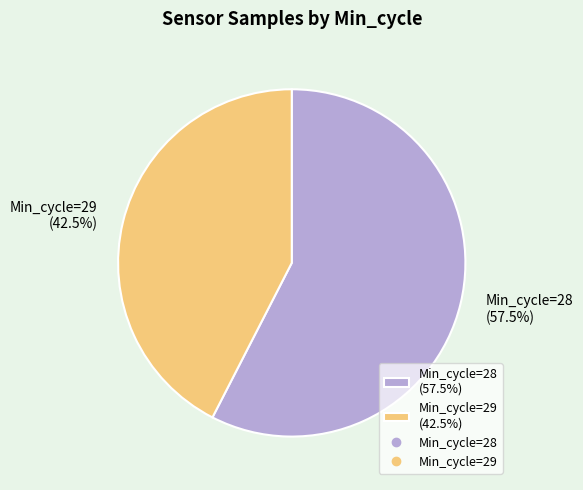

What is the largest slice in the pie chart?

Min_cycle=28 (57.5%)